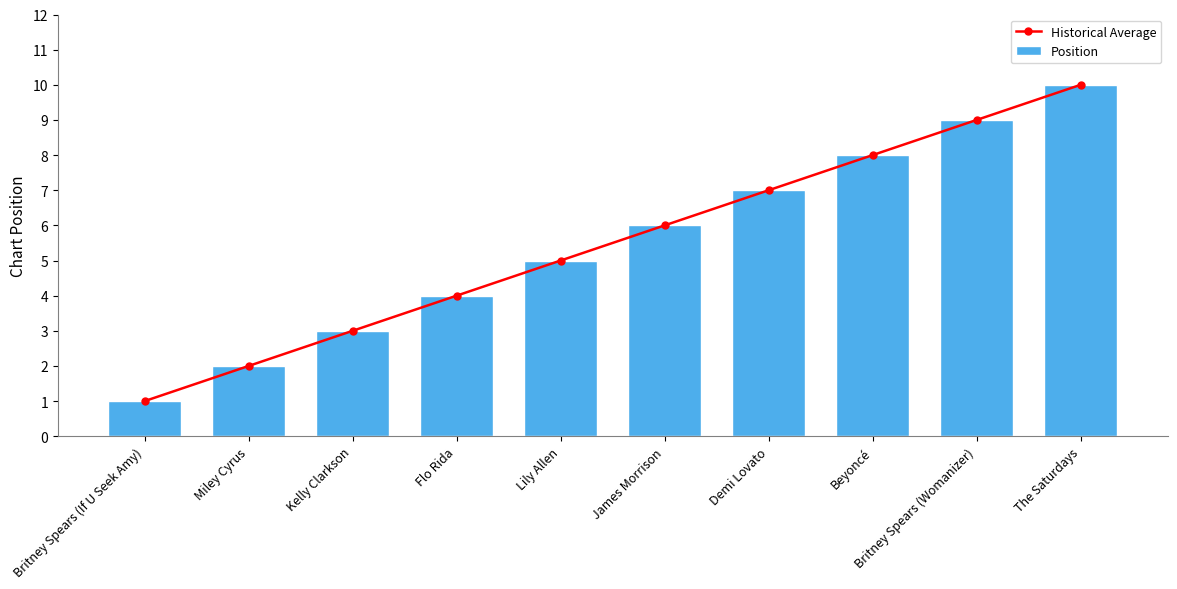

What is the highest value of the Historical Average series?

10